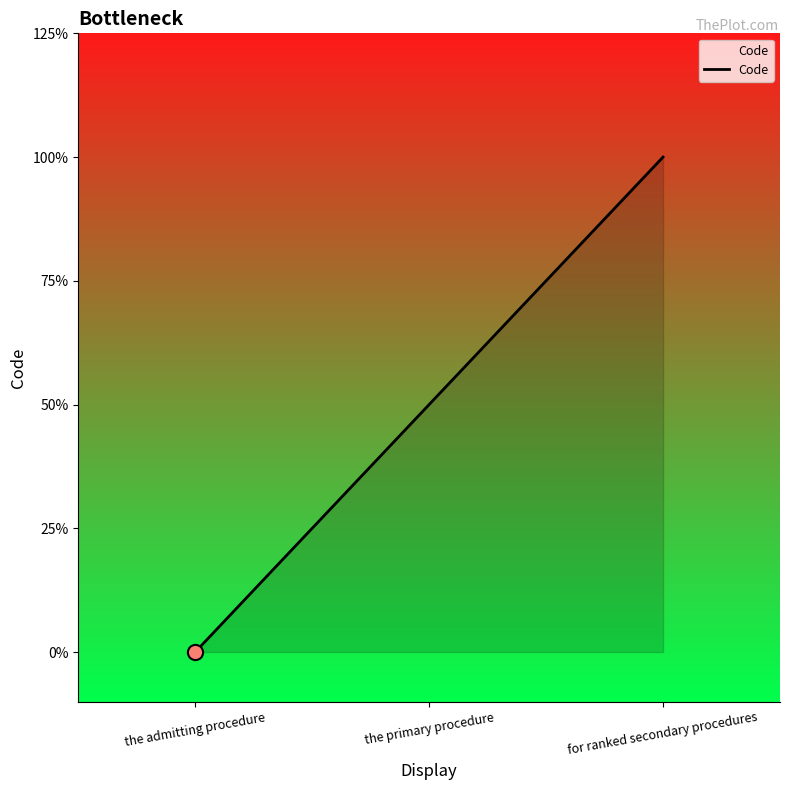

Which has a higher value, the admitting procedure or the primary procedure?

the primary procedure